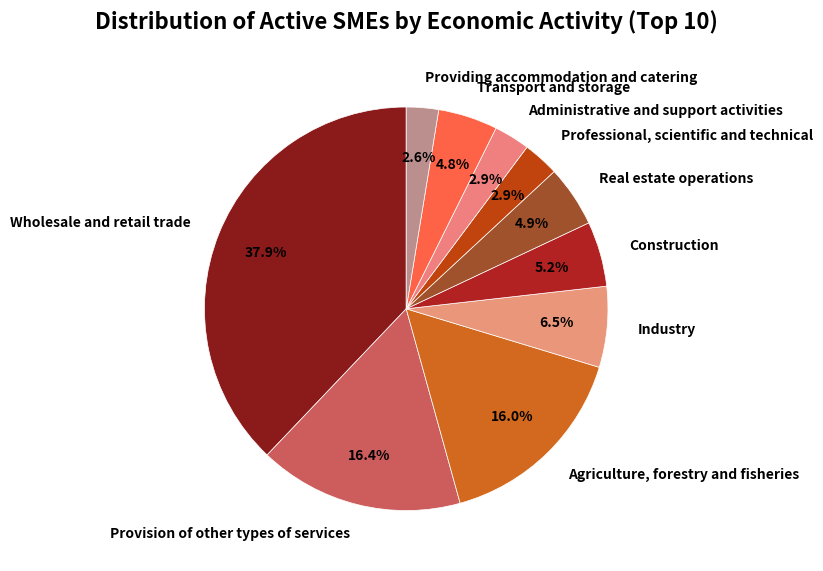

What portion of the pie excludes Administrative and support activities?

97.1%